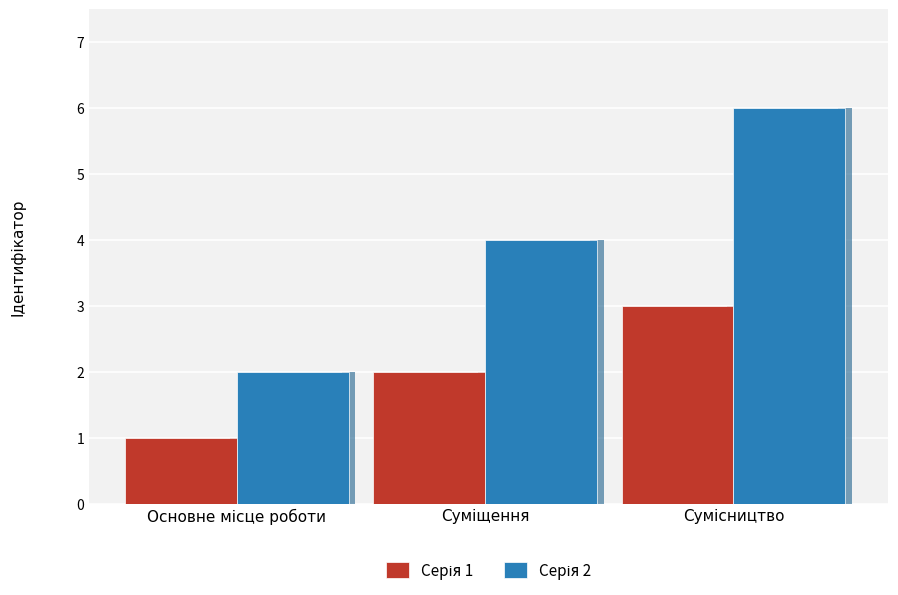

What is the difference between the maximum and second lowest values in the Серія 2 series?

2